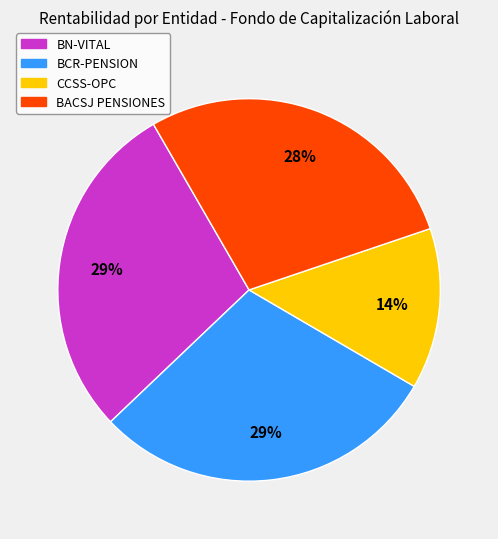

Is there any slice that represents more than half of the pie?

No